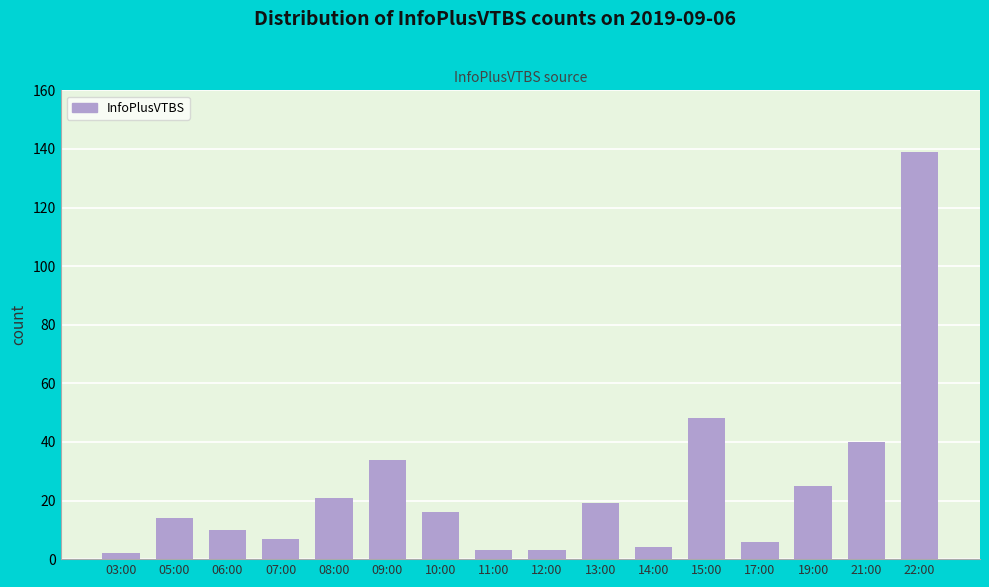

Which category has the highest value across all series?

22:00